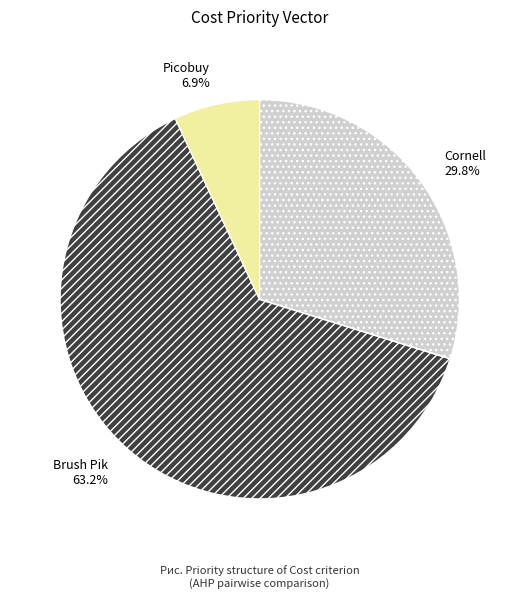

To the nearest percent, what percentage of the pie is Picobuy?

7%